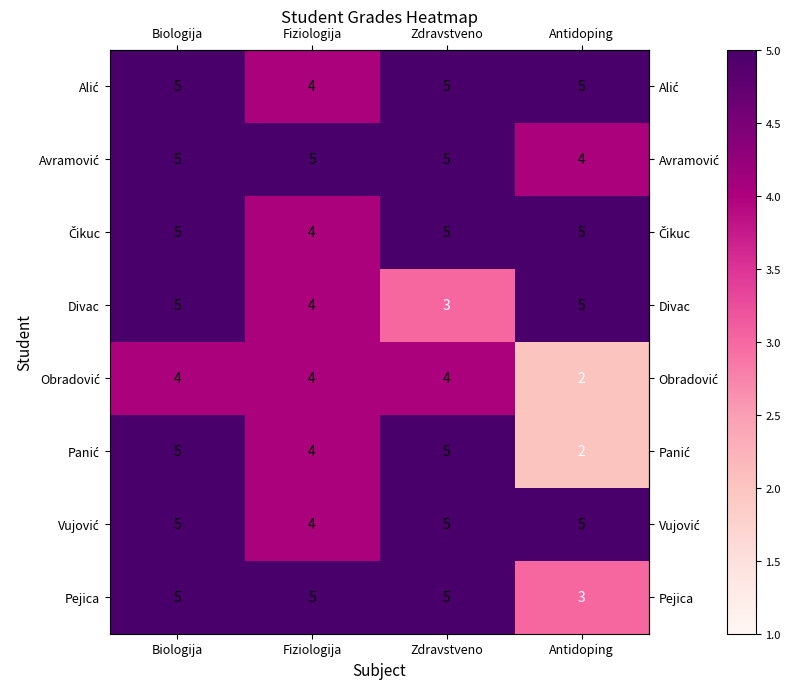

What is the spread (max minus min) of values at Antidoping?

3